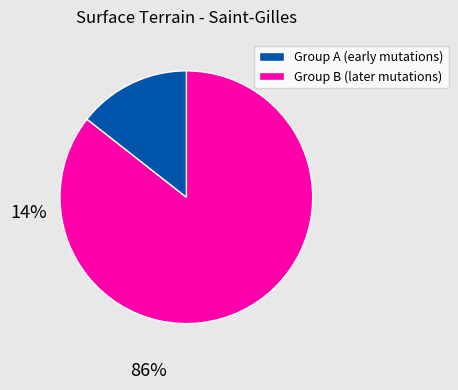

Does any single category account for the majority?

Yes